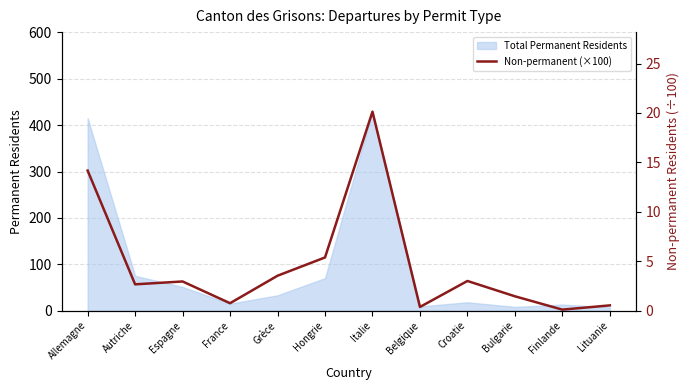

What is the value of the 12th point from the left?

0.5